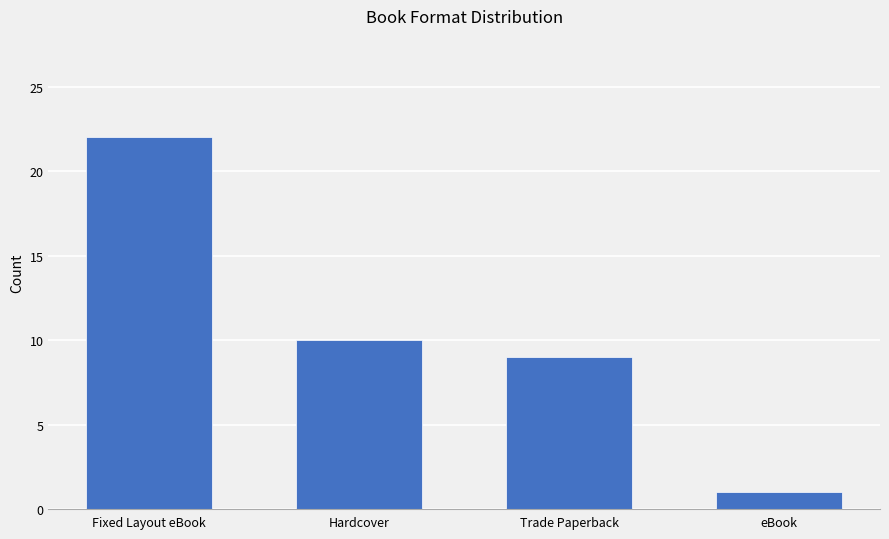

Reading left to right, what are all the values shown in this chart?

22	10	9	1